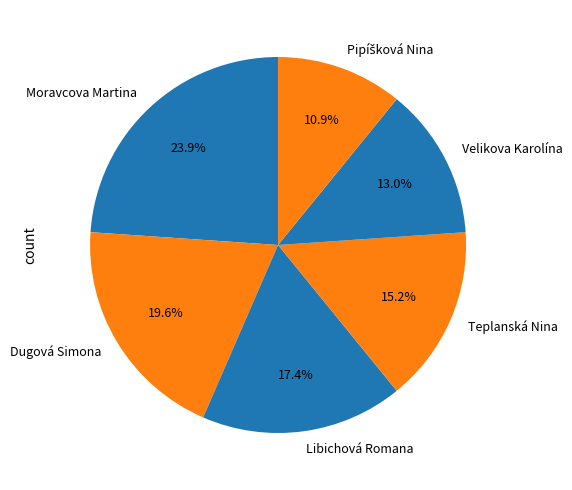

How much of the chart is everything except Dugová Simona?

80.4%